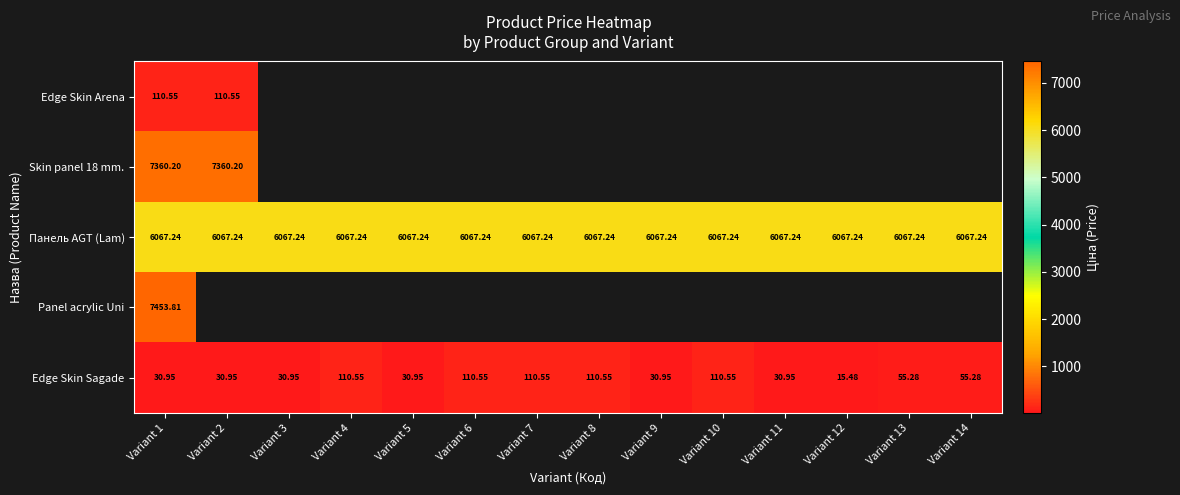

List the series in order of their overall mean, highest first.

Edge Skin Arena, Skin panel 18 mm., Панель AGT (Lam), Panel acrylic Uni, Edge Skin Sagade